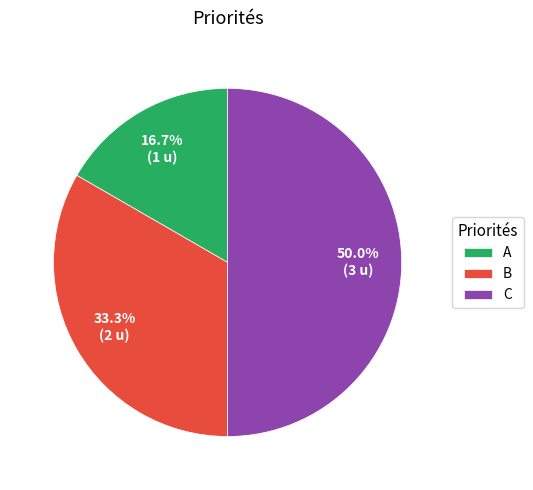

Which slice is the smallest?

A